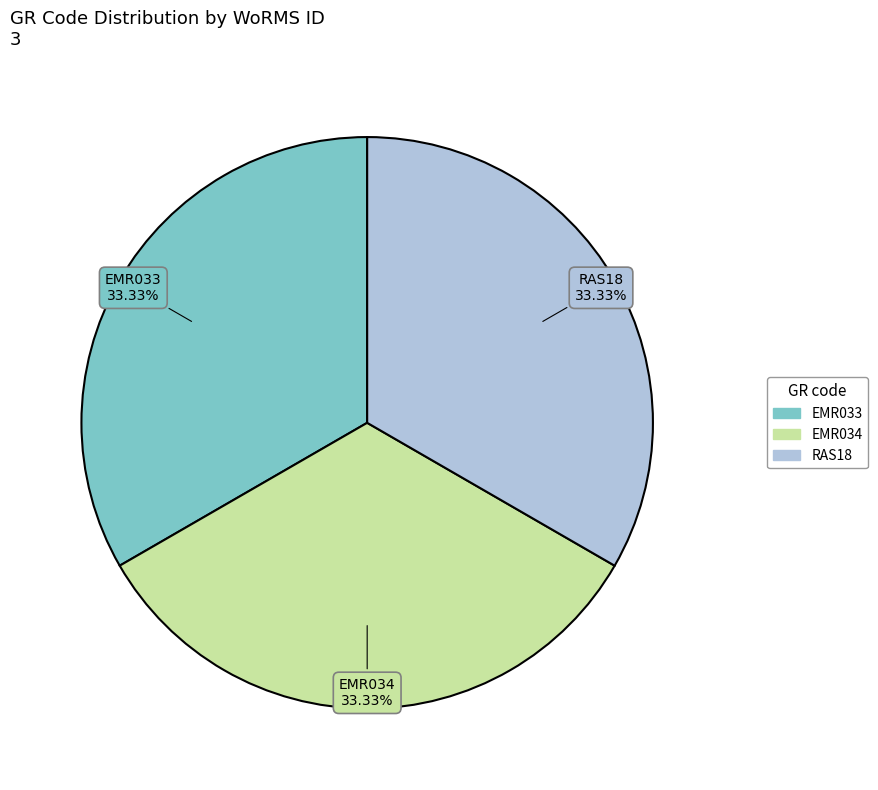

How much of the chart is everything except RAS18?

66.7%